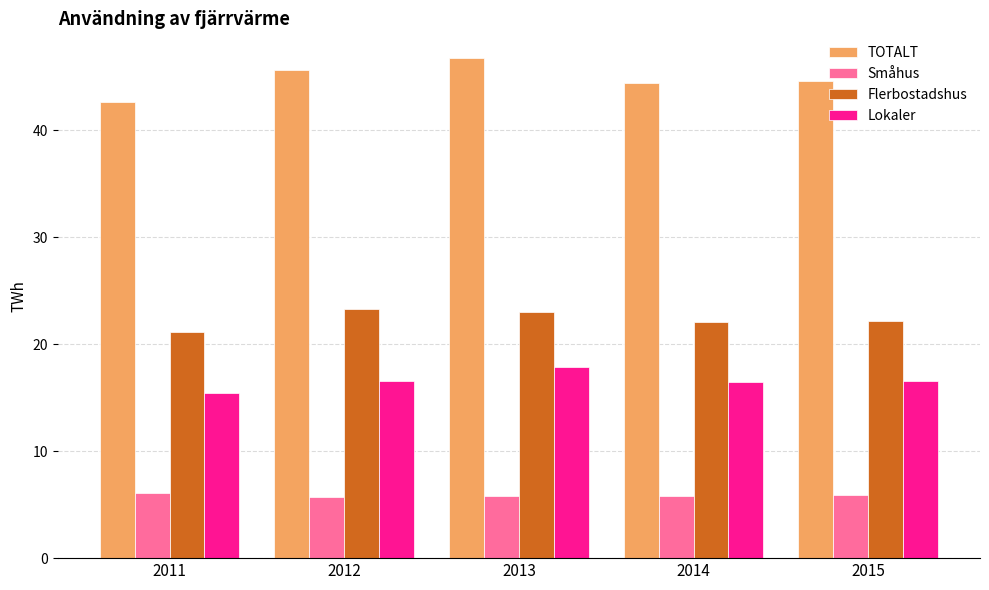

Is the value of TOTALT at 2011 greater than the value of Småhus at 2012?

Yes